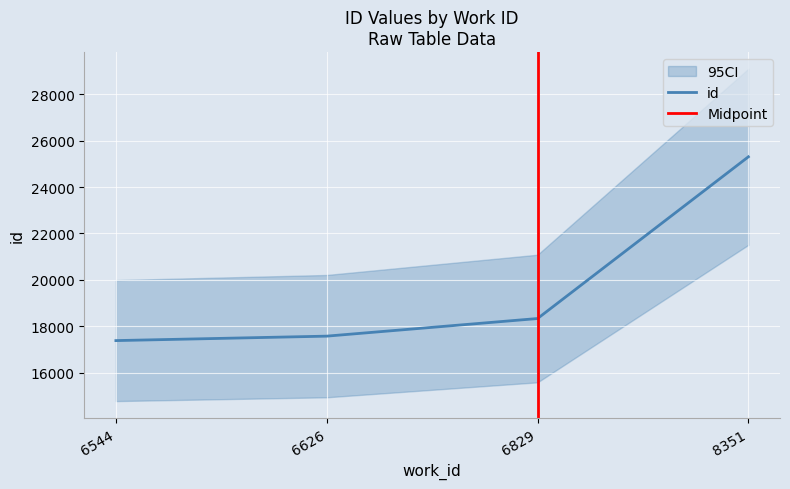

What is the difference between the maximum and minimum values?

7921